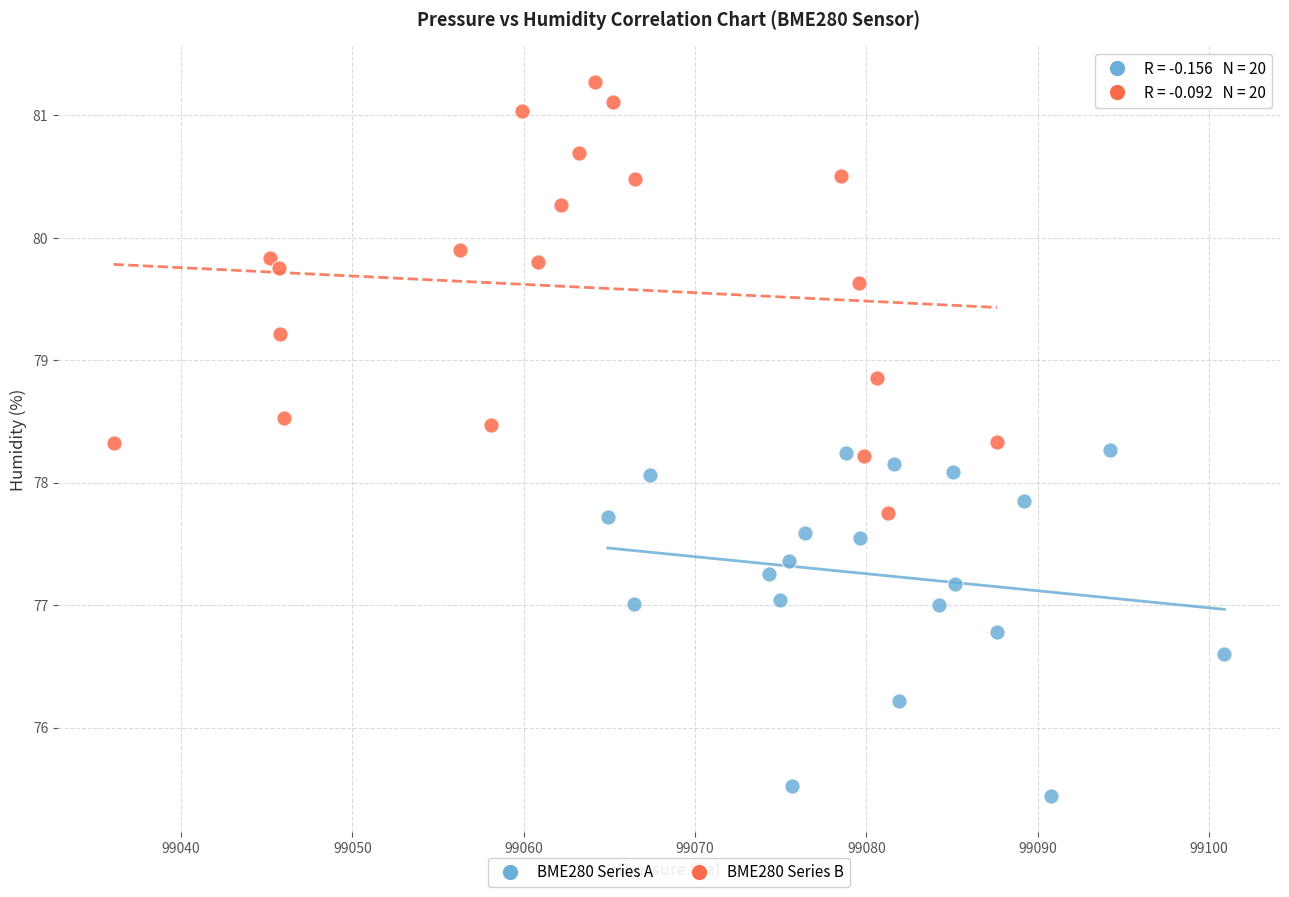

Which series contains the lowest Y value?

BME280 Series A